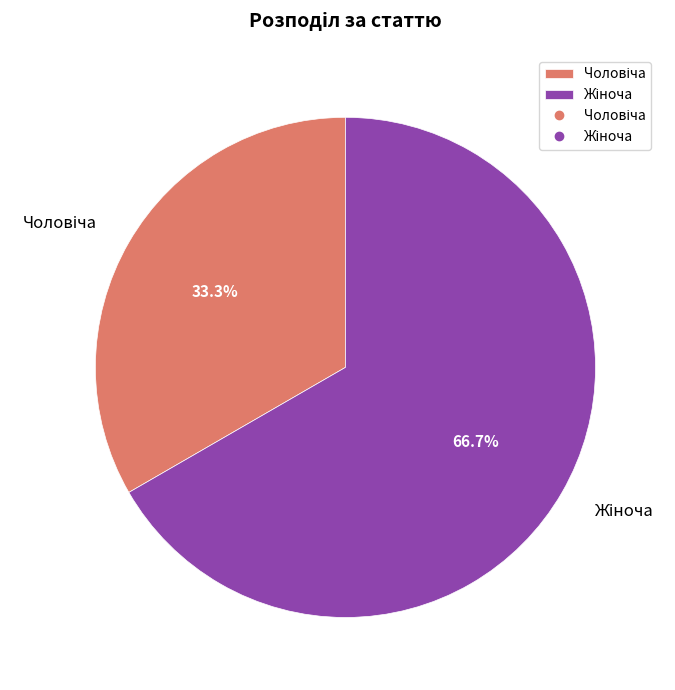

Does any single category account for the majority?

Yes